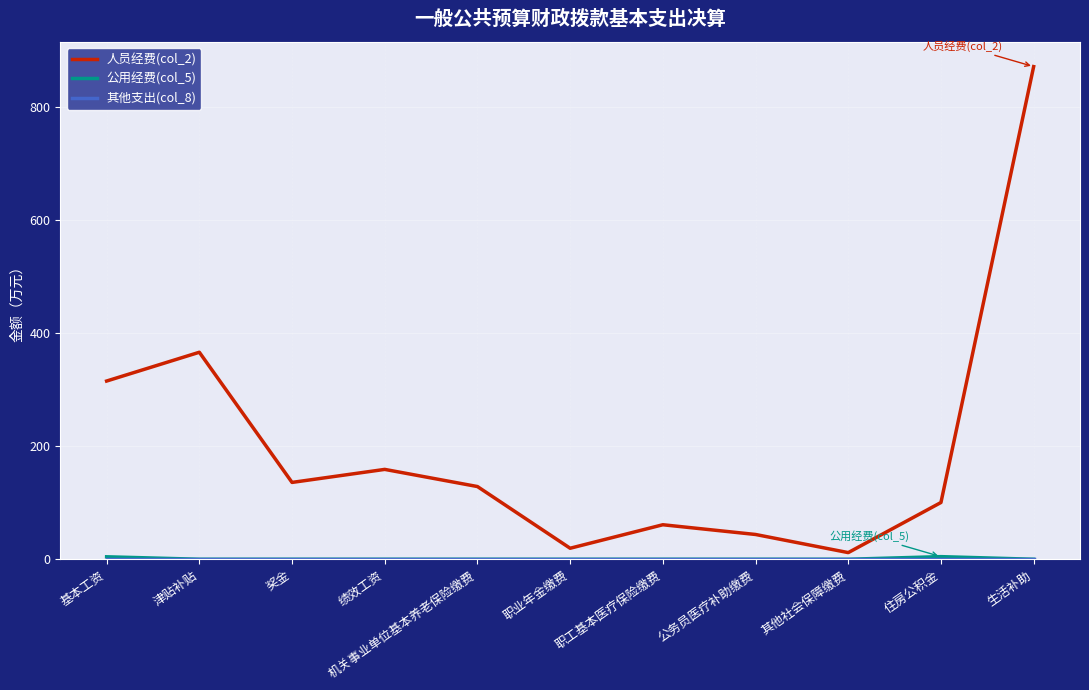

What is the total value across all series at 其他社会保障缴费?

11.8